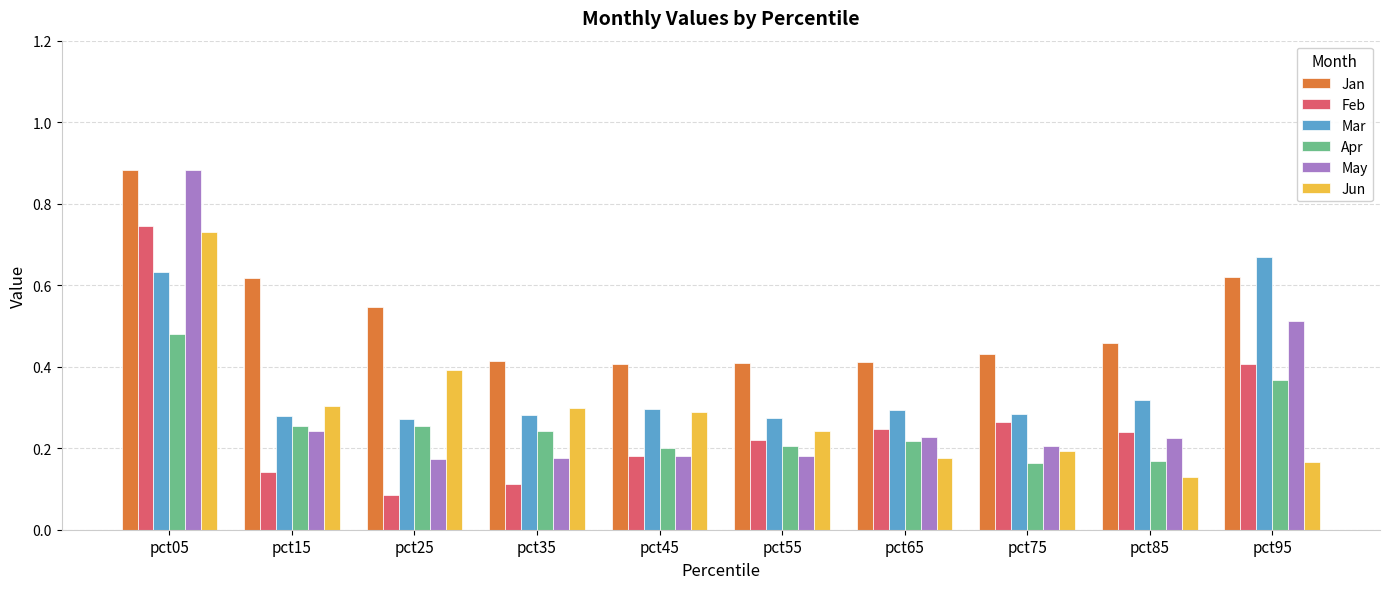

At which category does the chart reach its minimum across all series?

pct25